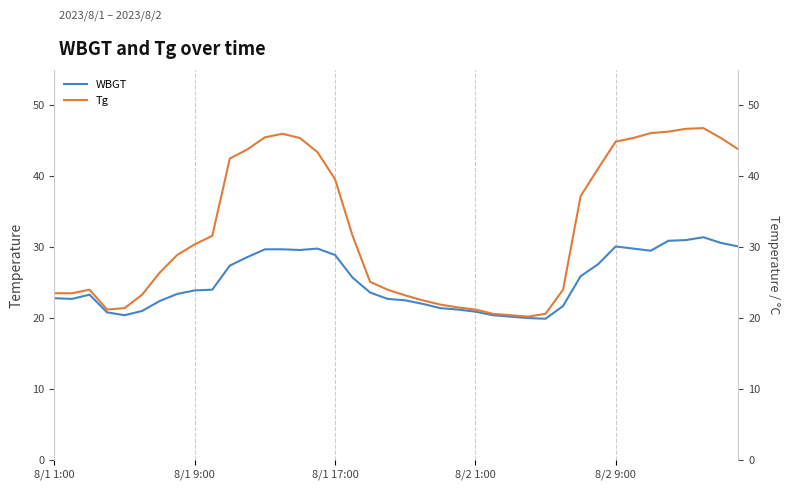

What position from the right is 34?

6